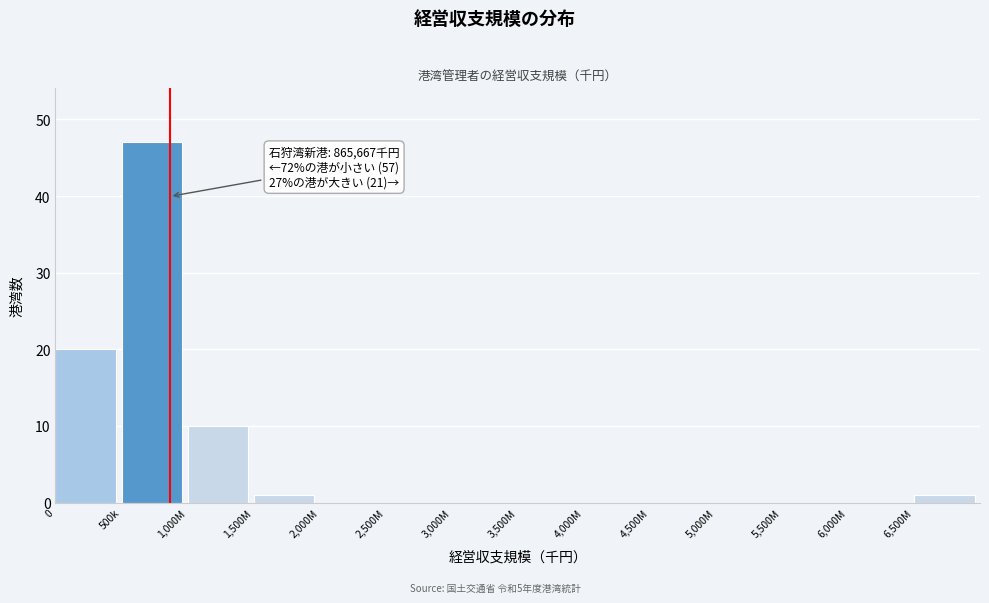

Reading right to left, transcribe all the data shown in this chart.

6,500M=1	6,000M=0	5,500M=0	5,000M=0	4,500M=0	4,000M=0	3,500M=0	3,000M=0	2,500M=0	2,000M=0	1,500M=1	1,000M=10	500k=47	0=20